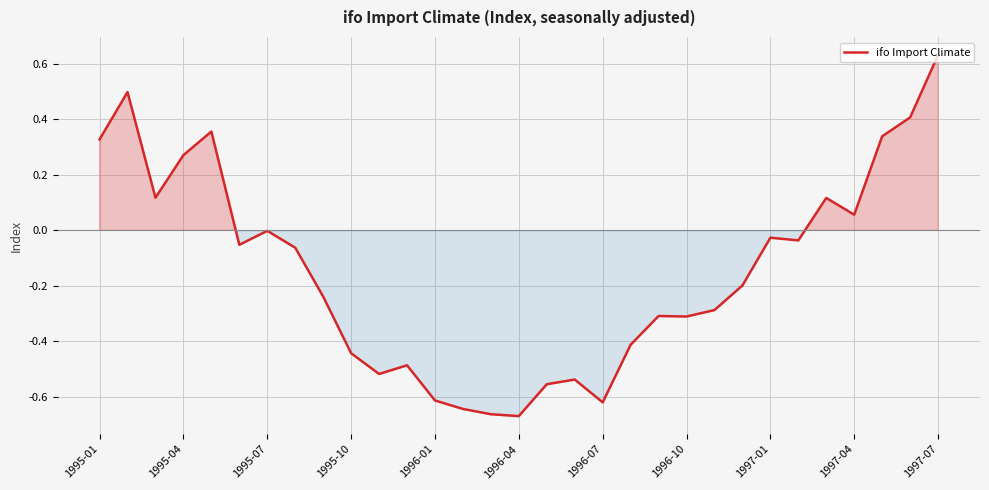

What is the difference between the maximum and minimum values?

1.3